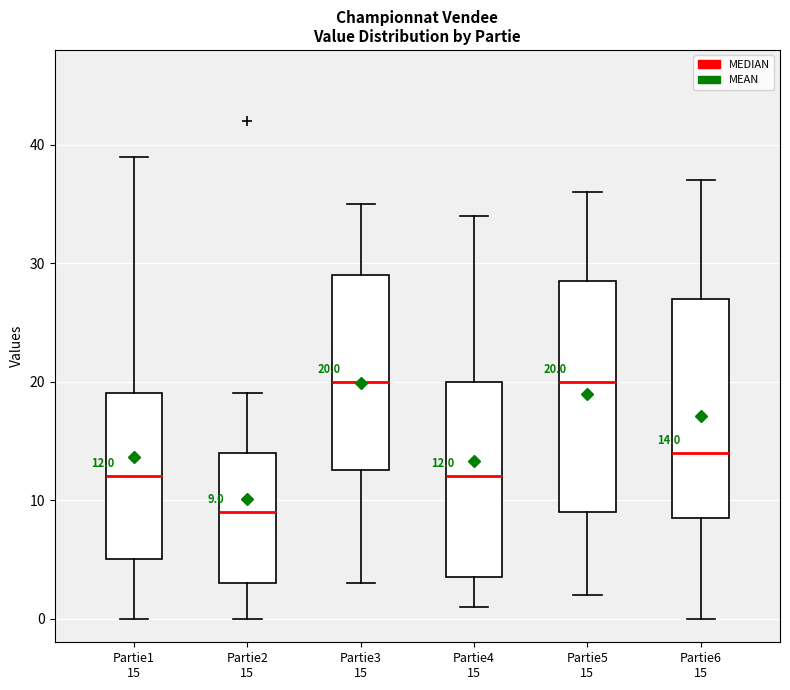

Which box's median line is the lowest?

Partie2 15